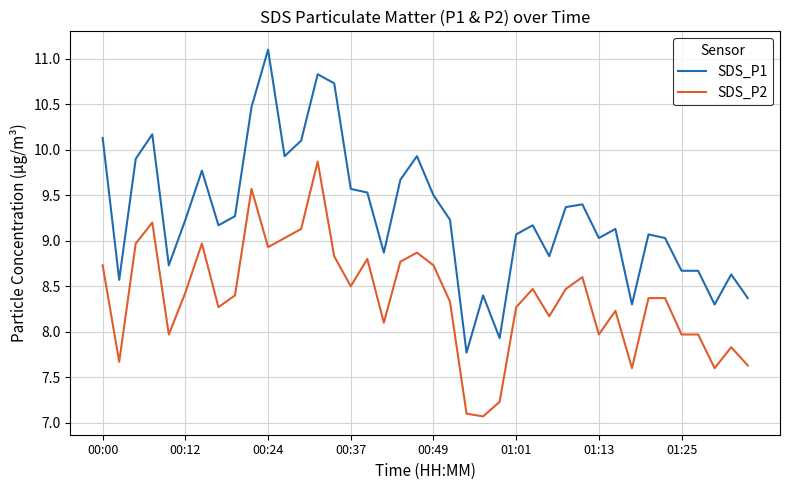

Which series has the largest range (max minus min)?

SDS_P1